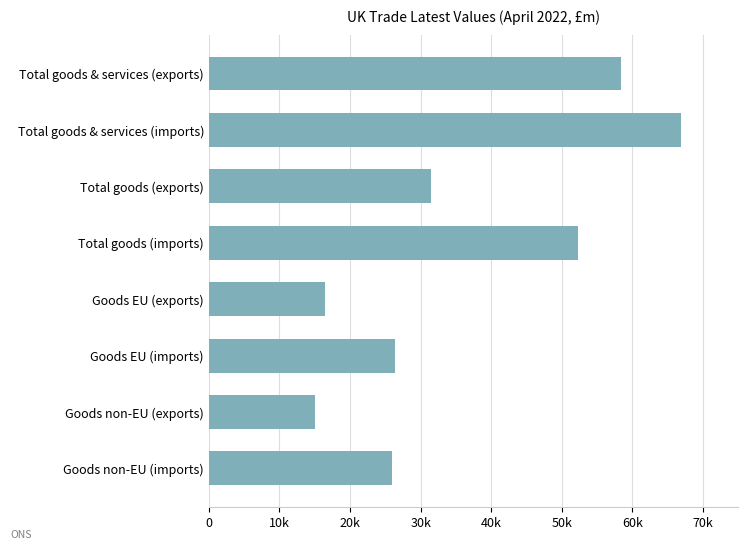

Does the chart contain any negative values?

No